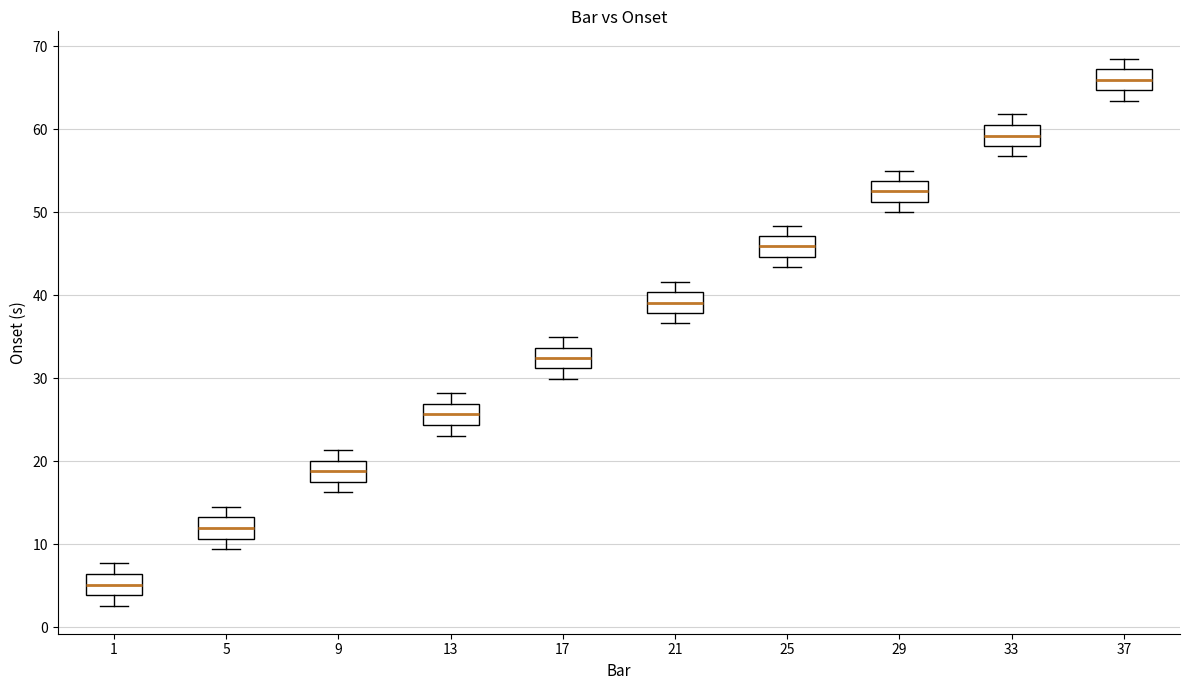

Where does the upper whisker of the box at x = 21 end on the y-axis? The values are not printed on the chart, so give them approximately, as read against the axis.

42